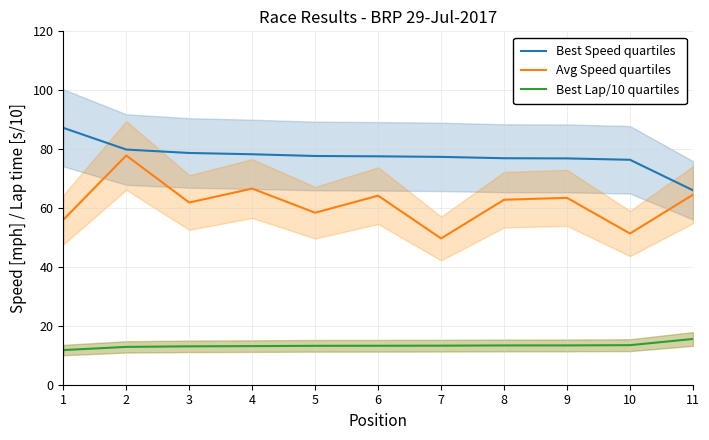

What is the greatest value displayed?

87.2